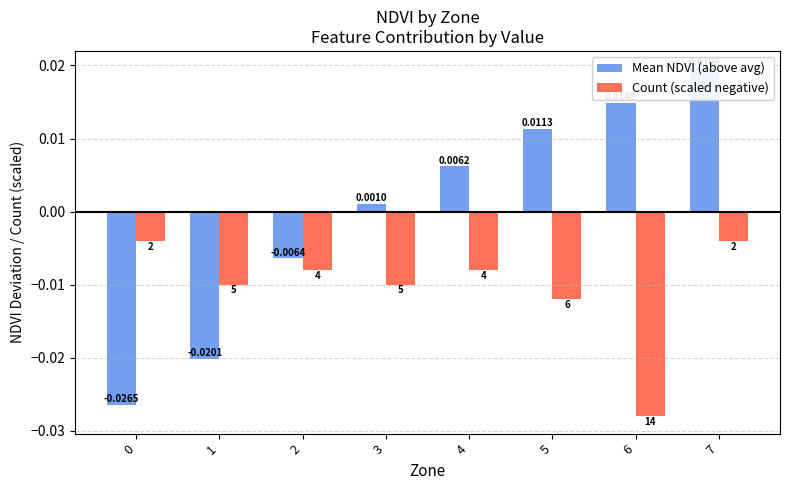

How many bars are there in total?

16